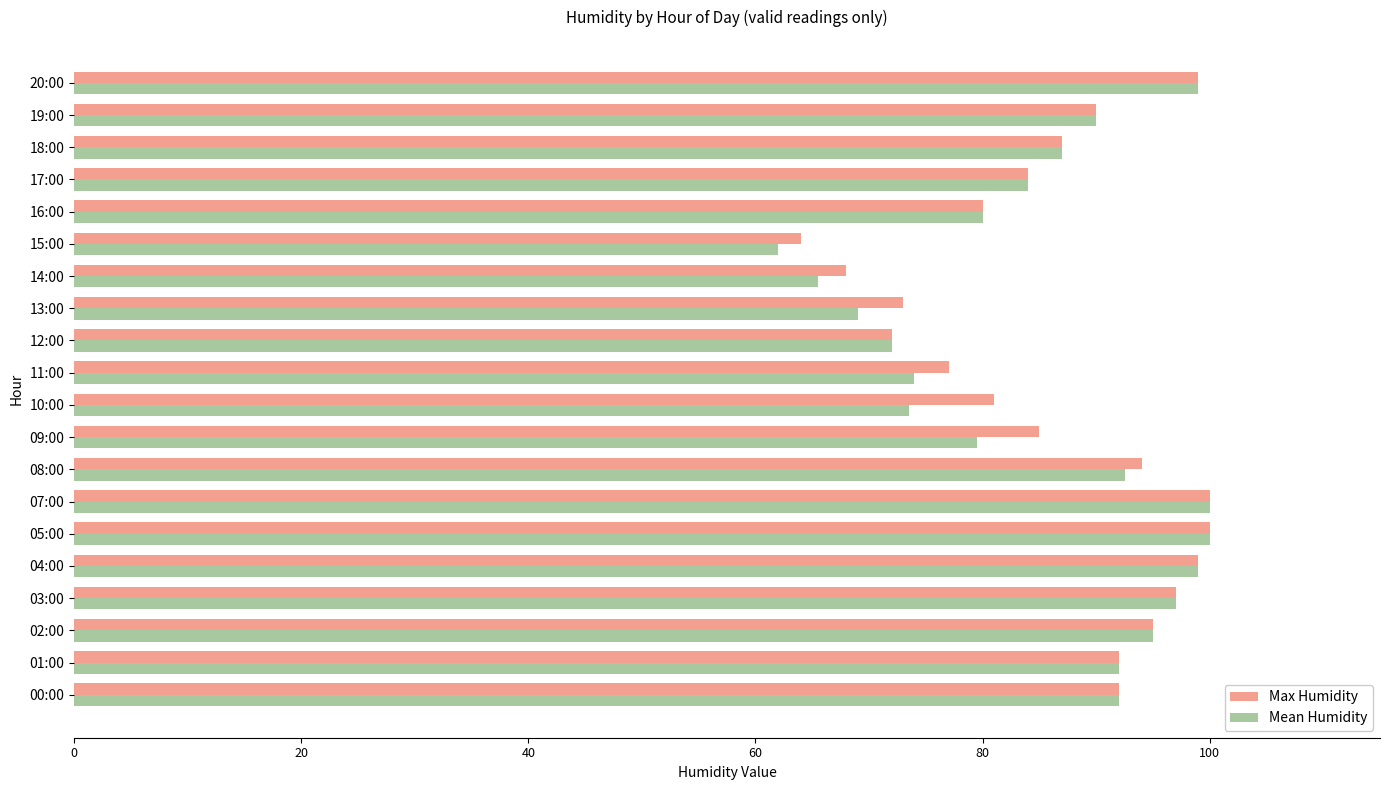

What is the approximate value of Mean Humidity at 15:00?

62.0